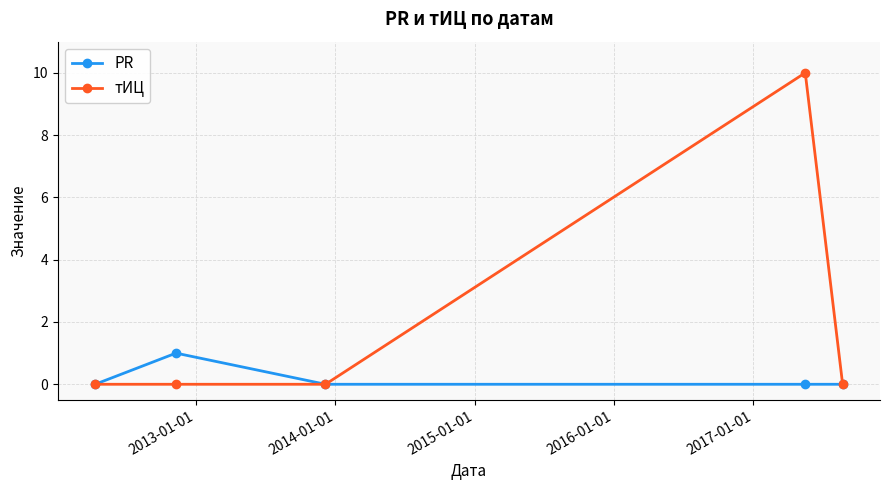

Which series has the largest total across all categories?

тИЦ